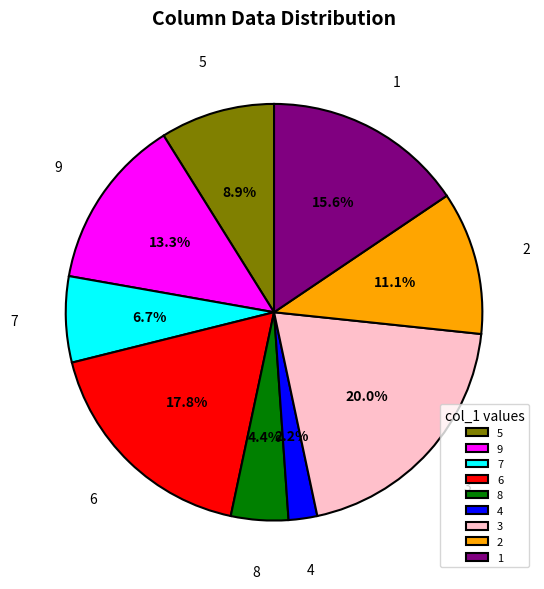

To the nearest percent, what portion does 3 represent?

20%